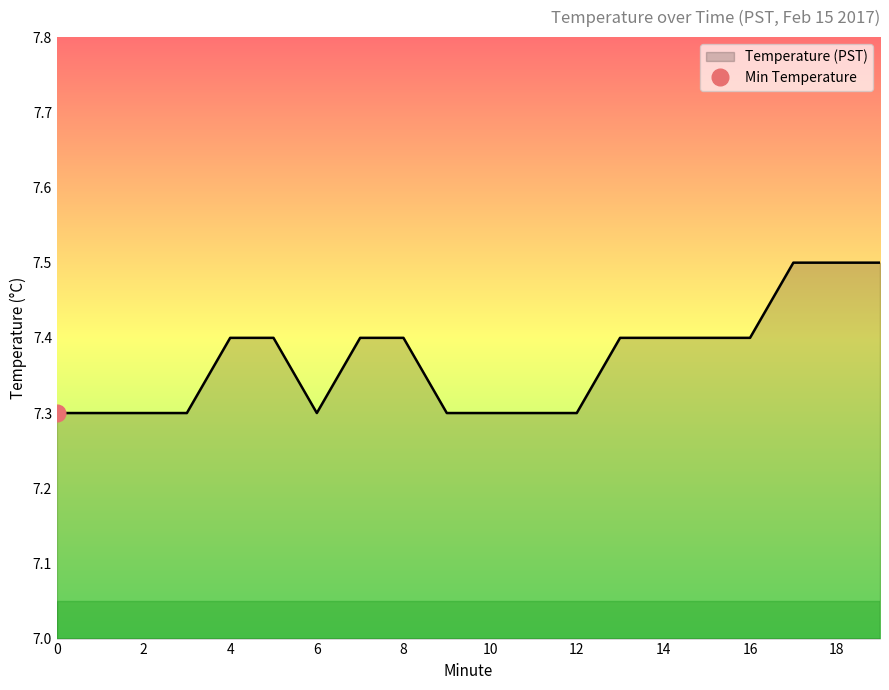

Does the chart display data point markers on the line(s)?

No